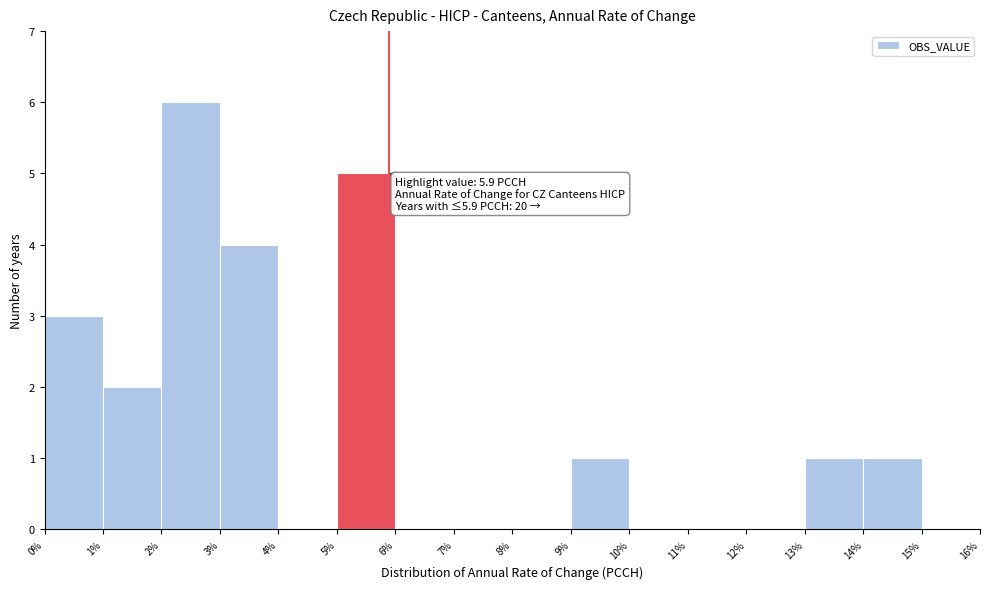

Which range on the x-axis has the tallest bar?

2% to 3%